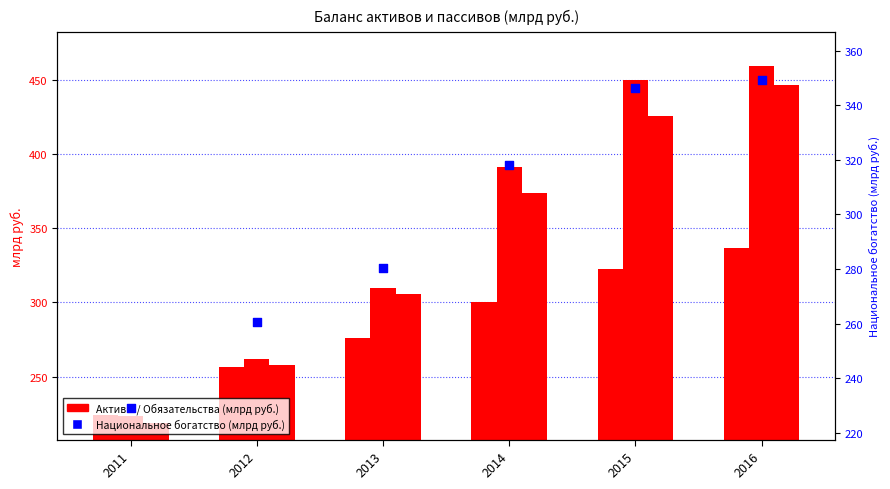

Which series has the largest total across all categories?

Финансовые активы